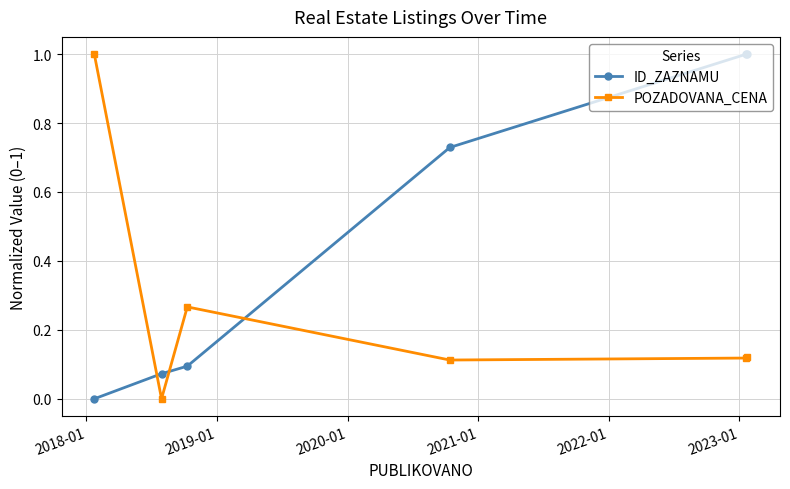

What is the value of the ID_ZAZNAMU point at the 6th from the left?

1.0